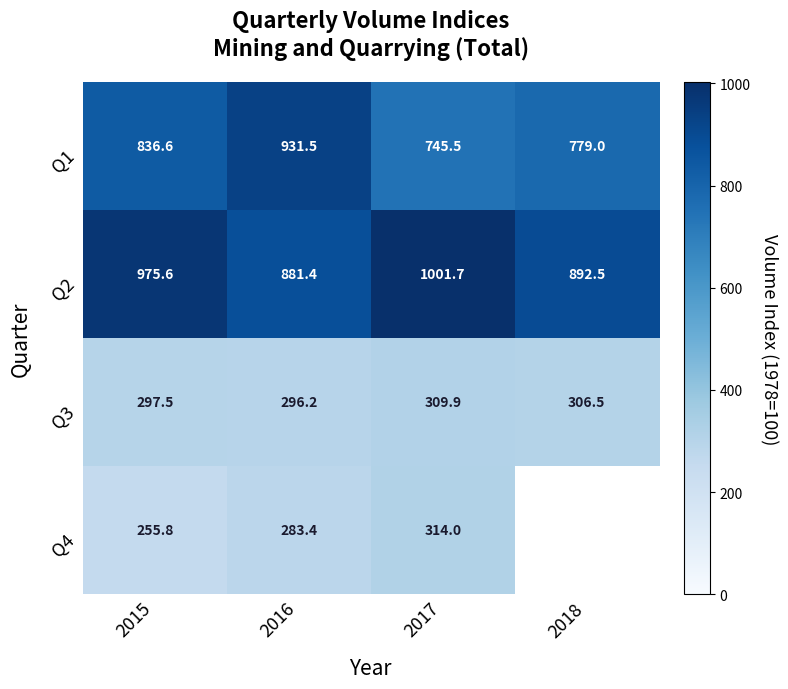

What value does the Q1 series have at 2018?

779.0